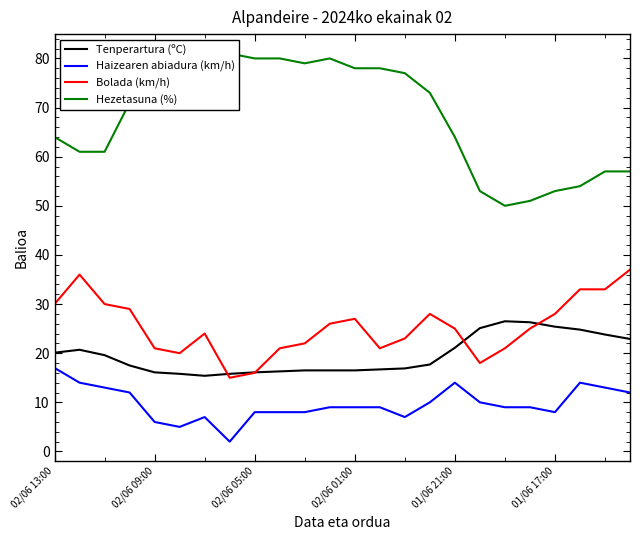

Which series has the largest range (max minus min)?

Hezetasuna (%)